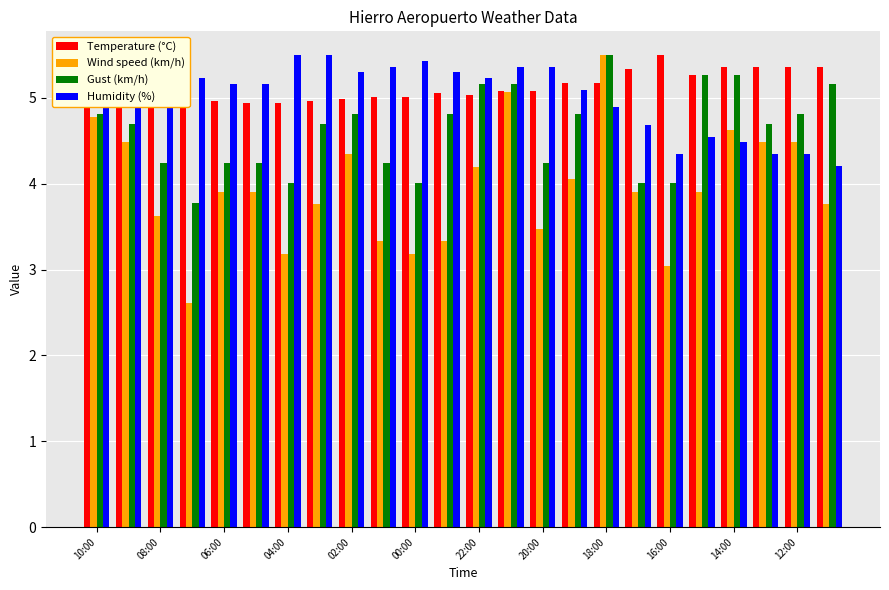

What is the difference between the second highest and second lowest values in the Gust (km/h) series?

1.3